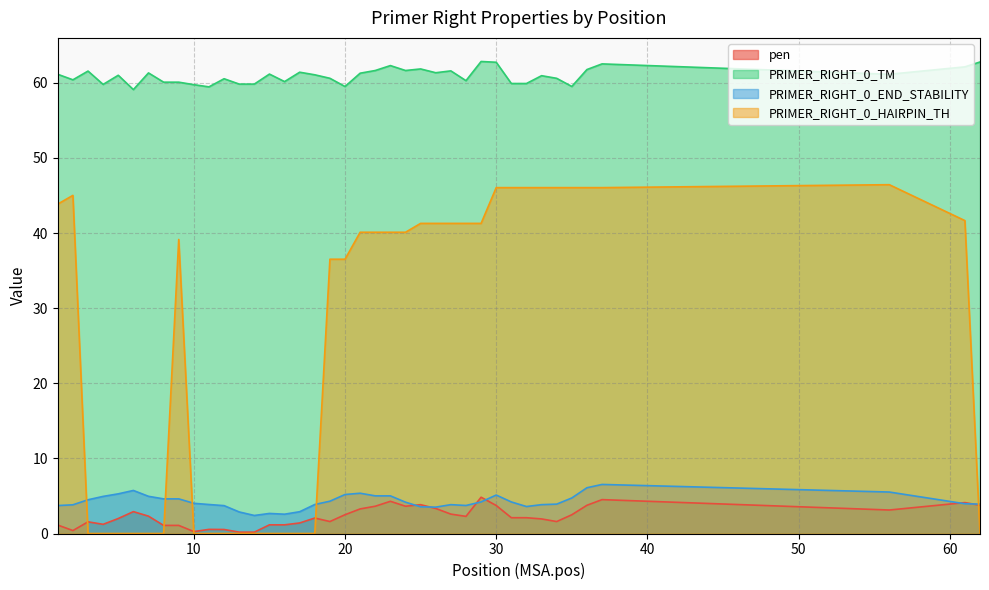

Which series changed the most between 14 and 25?

PRIMER_RIGHT_0_HAIRPIN_TH